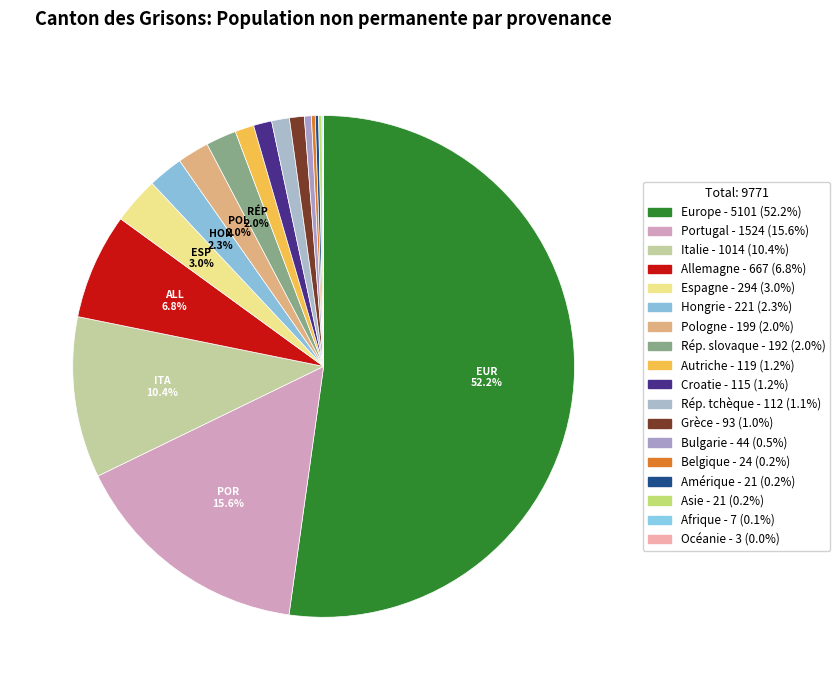

Count the number of slices in the pie.

18